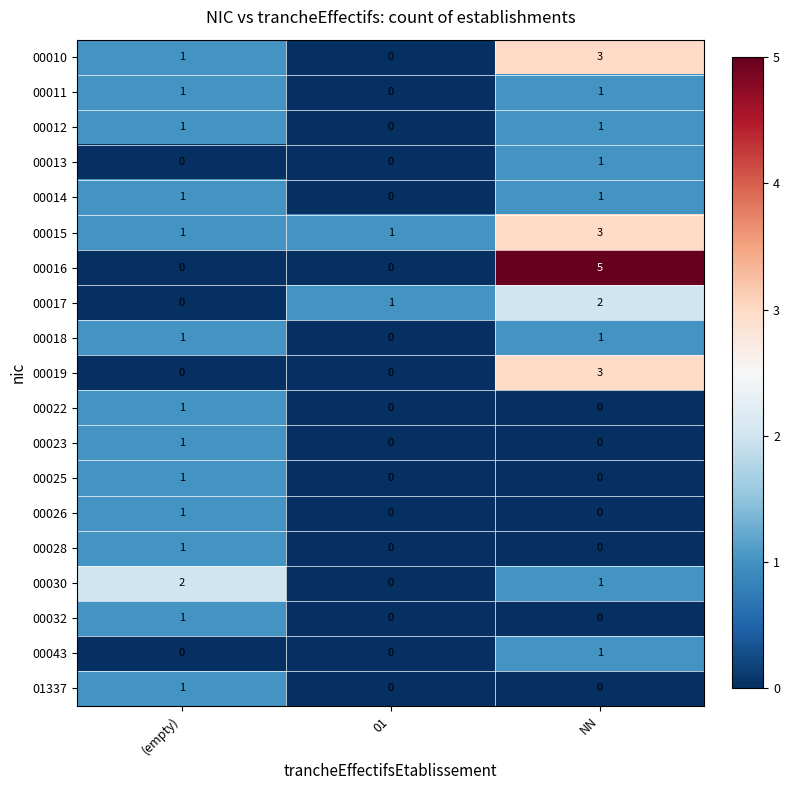

What is the total value across all series at (empty)?

15